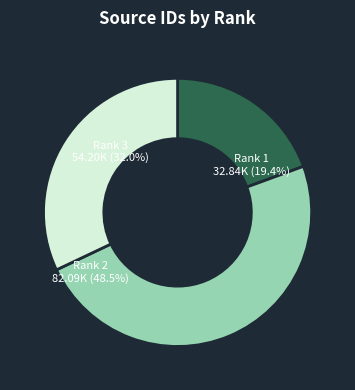

To the nearest percent, what is the difference between the largest and smallest slice percentages?

29%